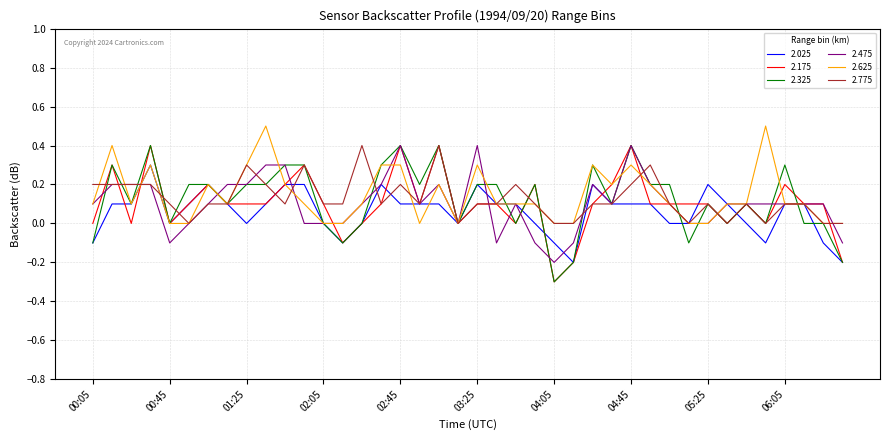

What is the maximum value for 2.325?

0.4